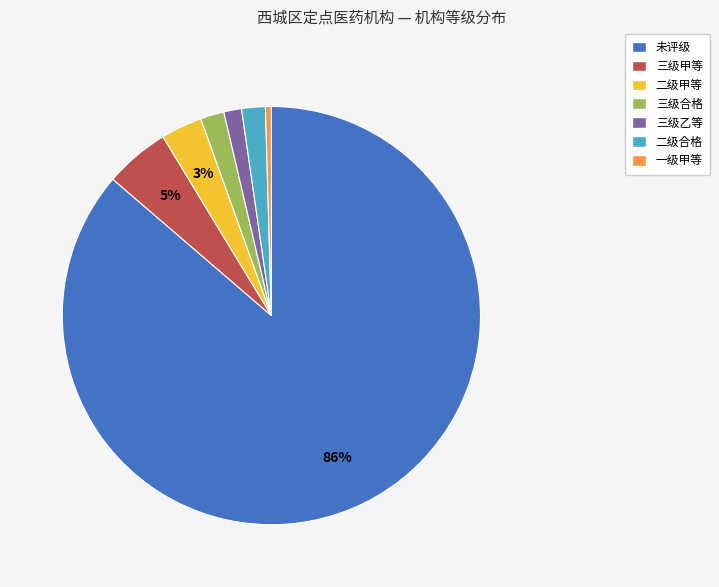

Combined, do 一级甲等 and 三级合格 account for over 50%?

No